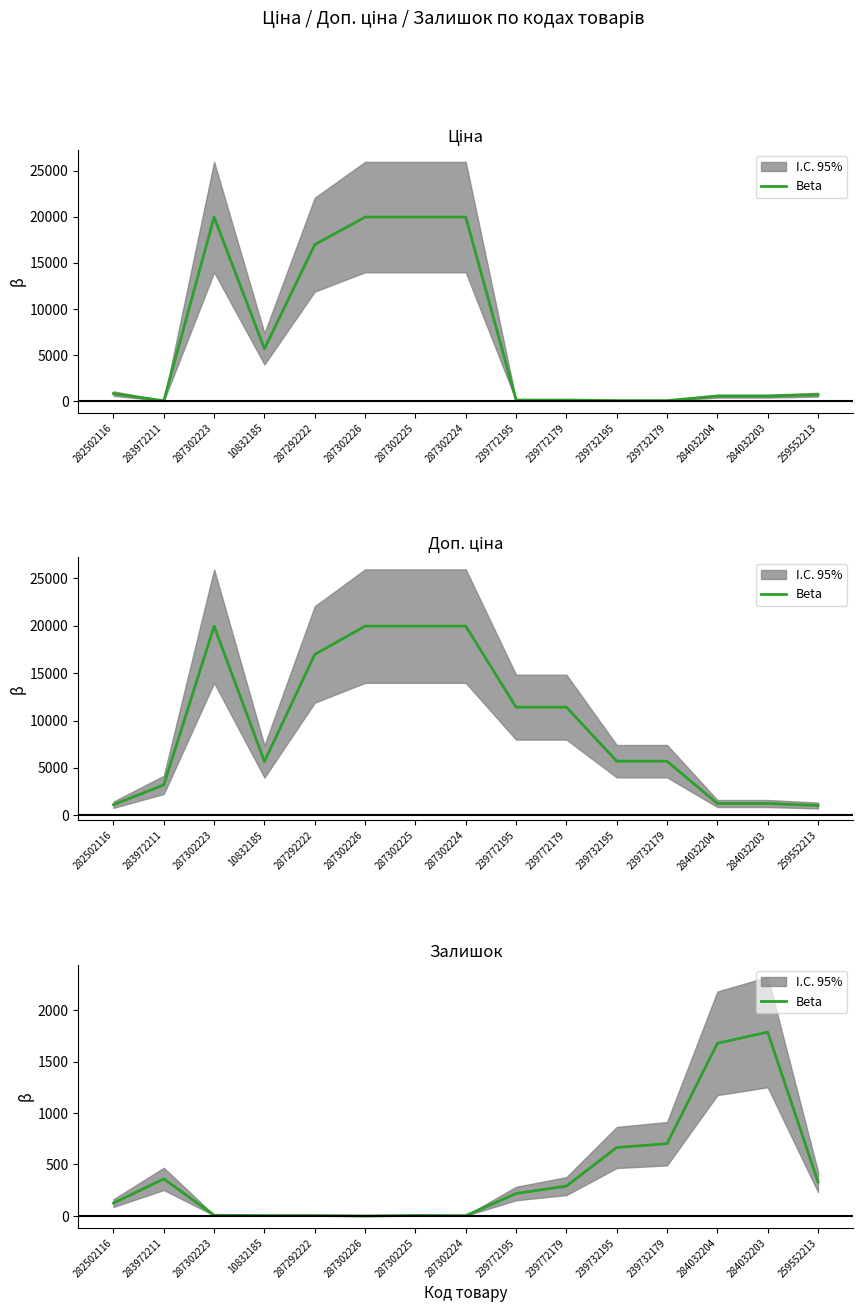

What is the label of the 5th point from the left?

287292222